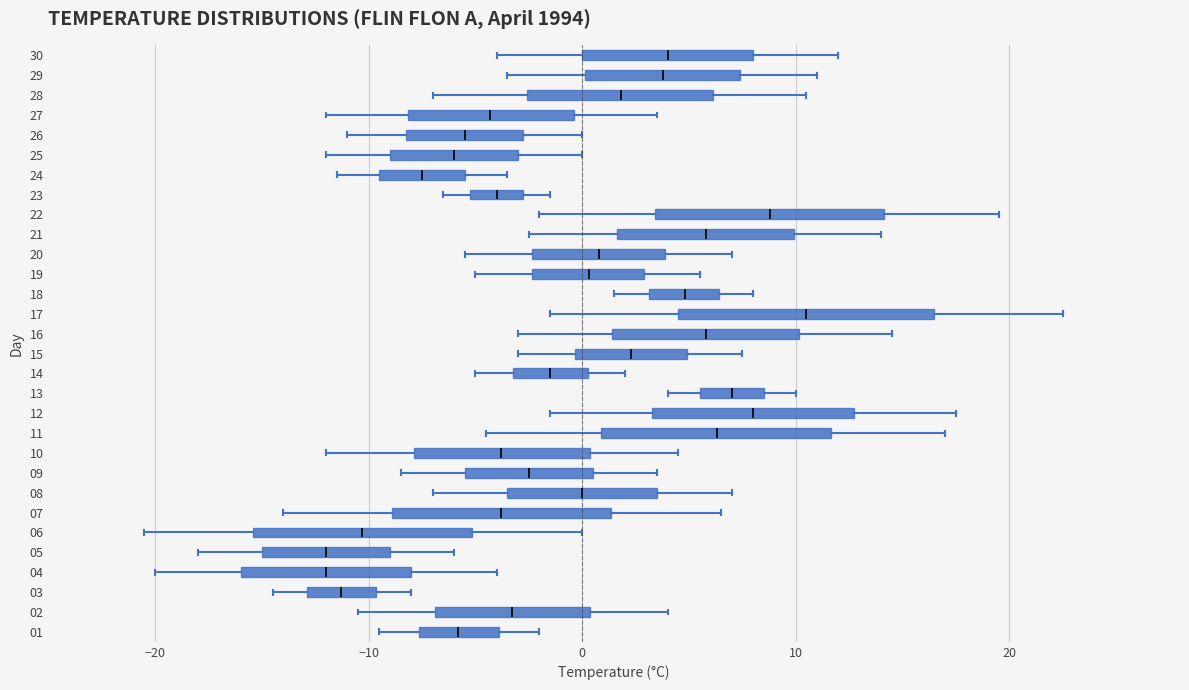

Which box has the furthest to the right median line?

17